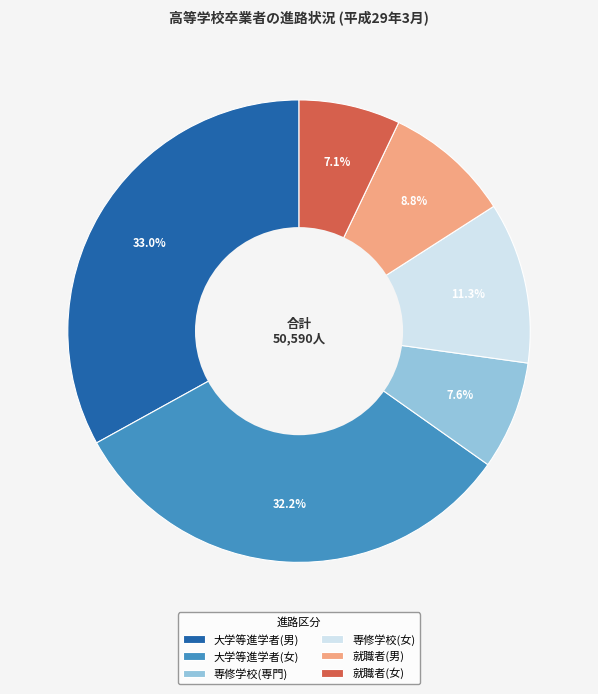

Which has a higher value, 就職者(男) or 就職者(女)?

就職者(男)